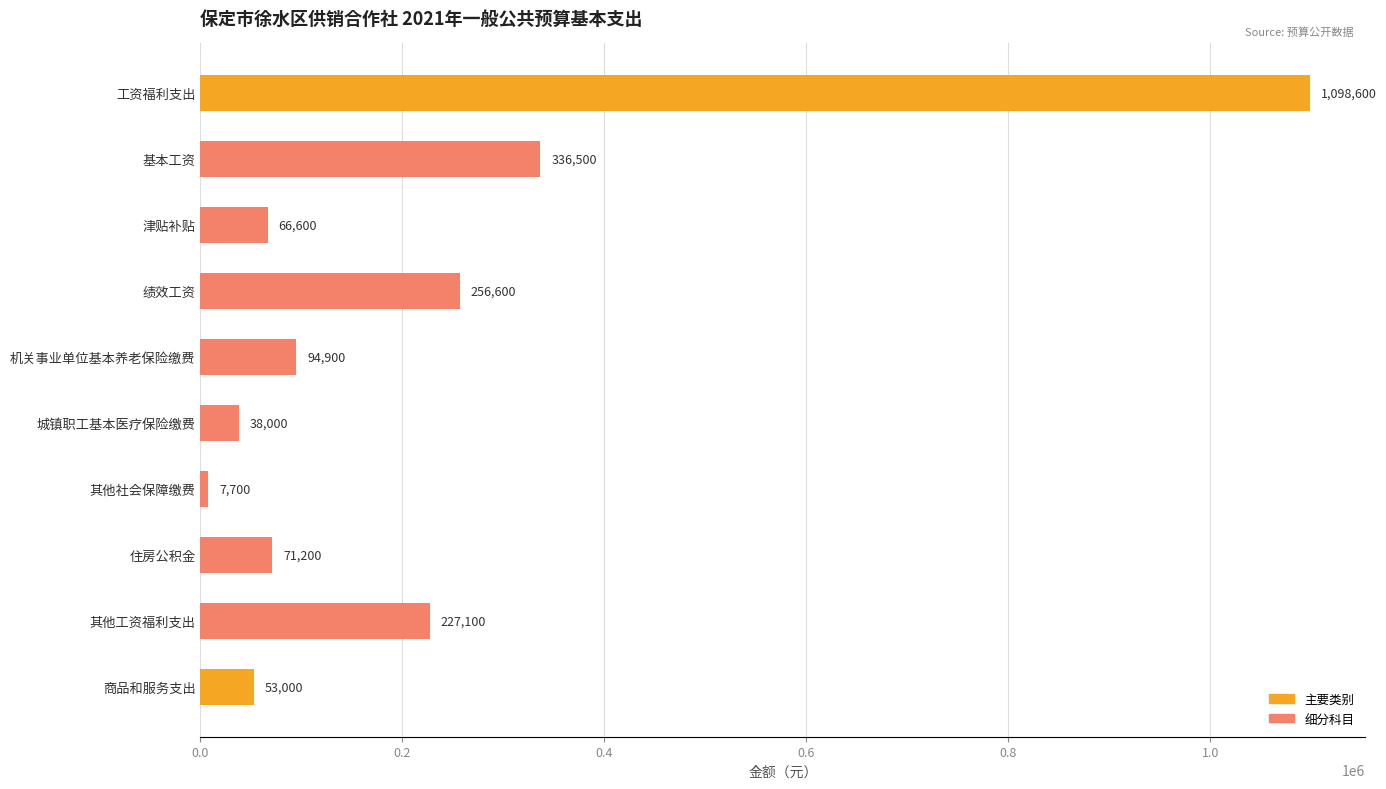

What is the label of the 2nd bar from the top?

基本工资